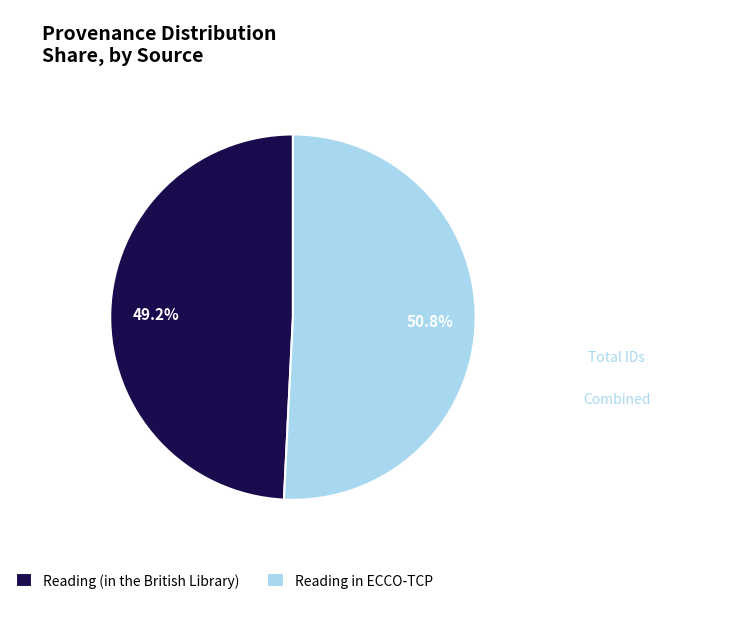

To the nearest percent, what is the combined percentage of Reading in ECCO-TCP and Reading (in the British Library)?

100%